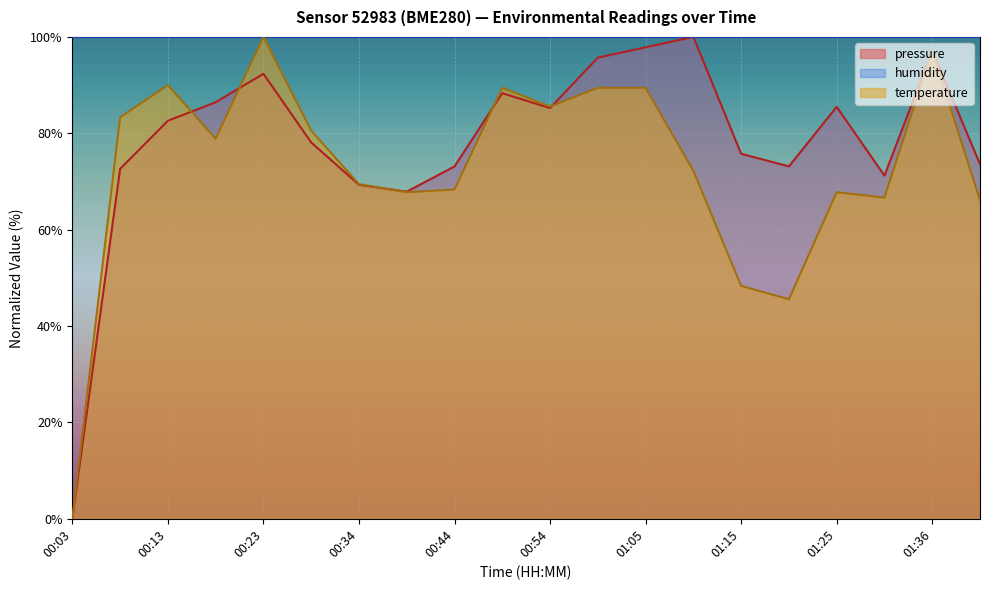

Rank the series by their average value, from lowest to highest.

temperature, pressure, humidity